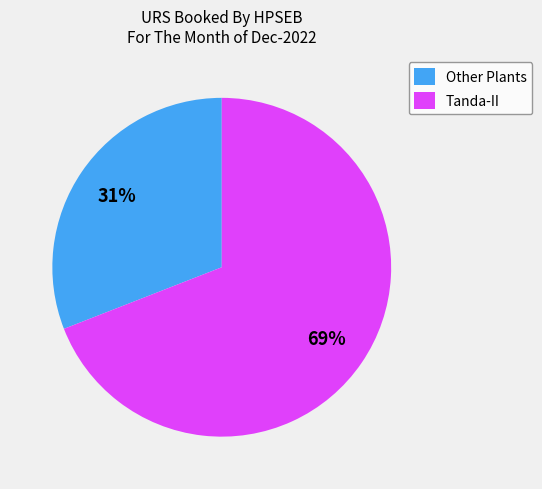

To the nearest percent, what is the average slice percentage?

50%